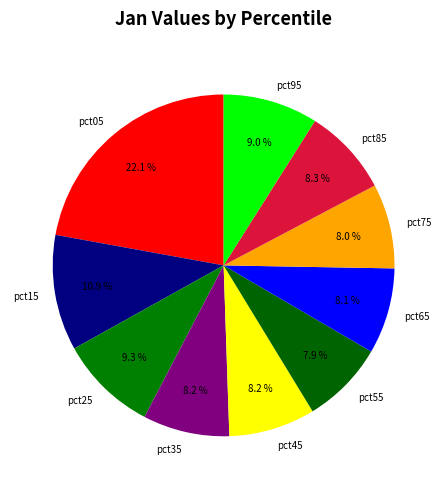

Which slice is the largest?

pct05